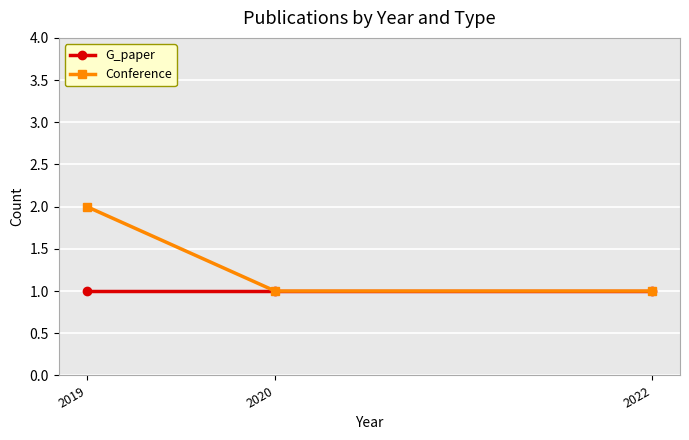

The value of G_paper at 2022 is 1. True or false?

True